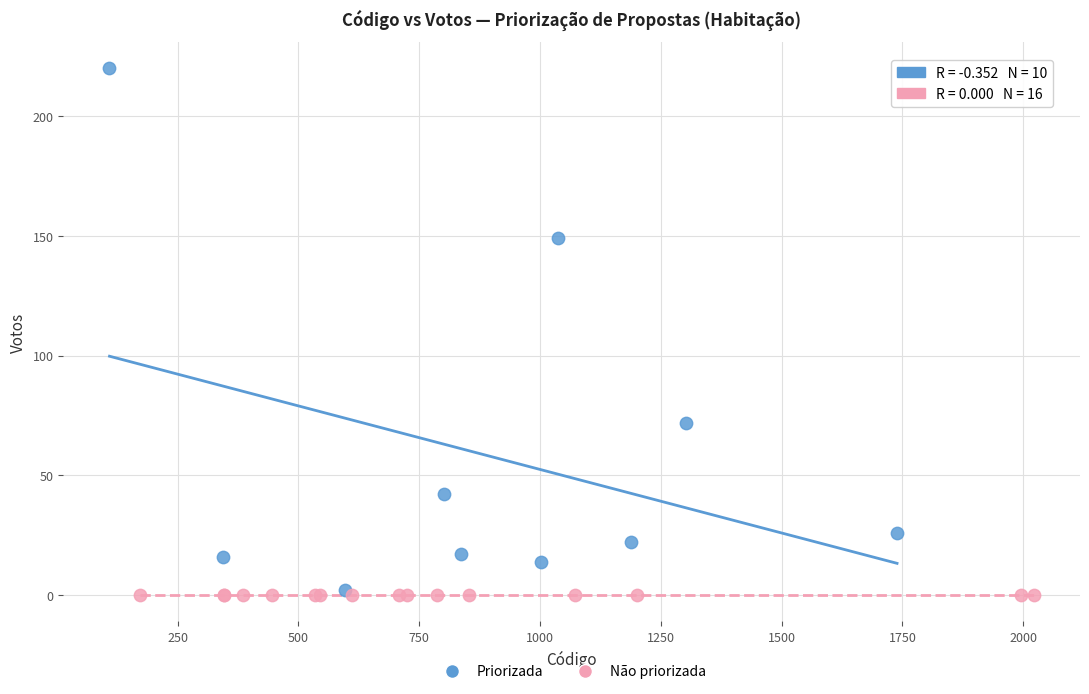

What are all the series names shown in the legend?

Priorizada, Não priorizada